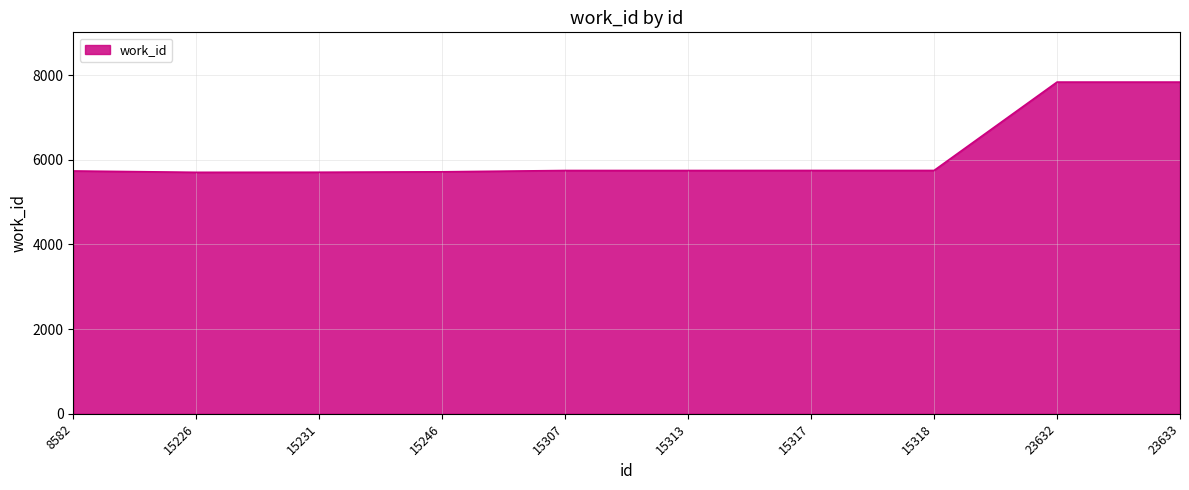

How many lines are shown in the chart?

1